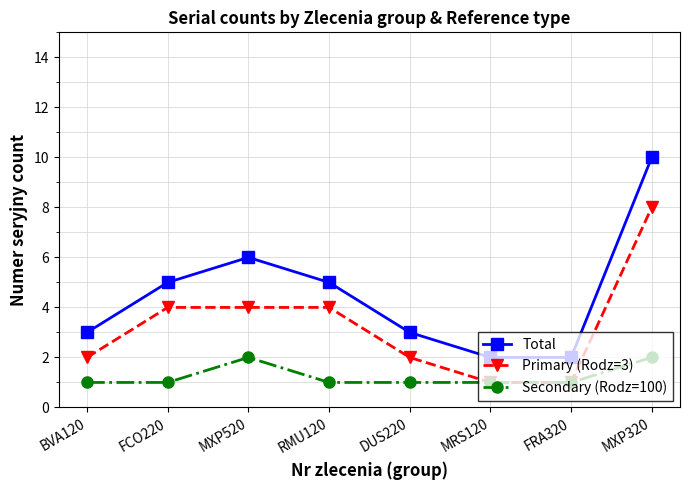

Rank the series by their average value, from lowest to highest.

Secondary (Rodz=100), Primary (Rodz=3), Total